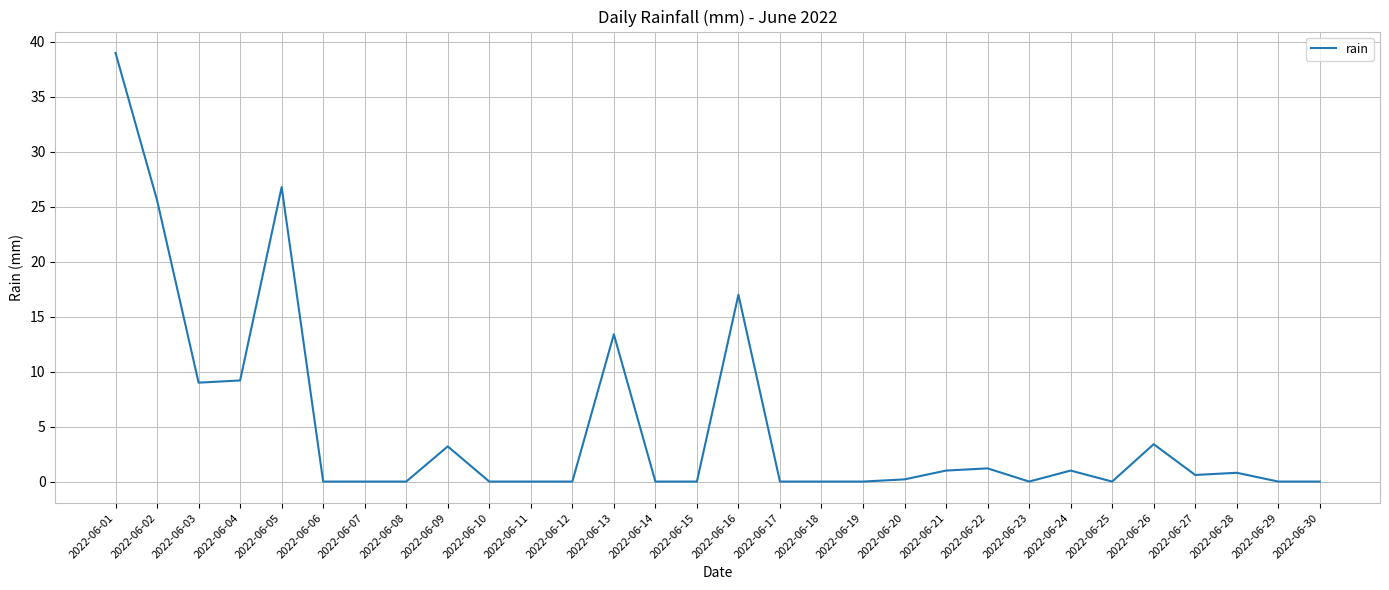

Between 2022-06-04 and 2022-06-02, which is larger?

2022-06-02